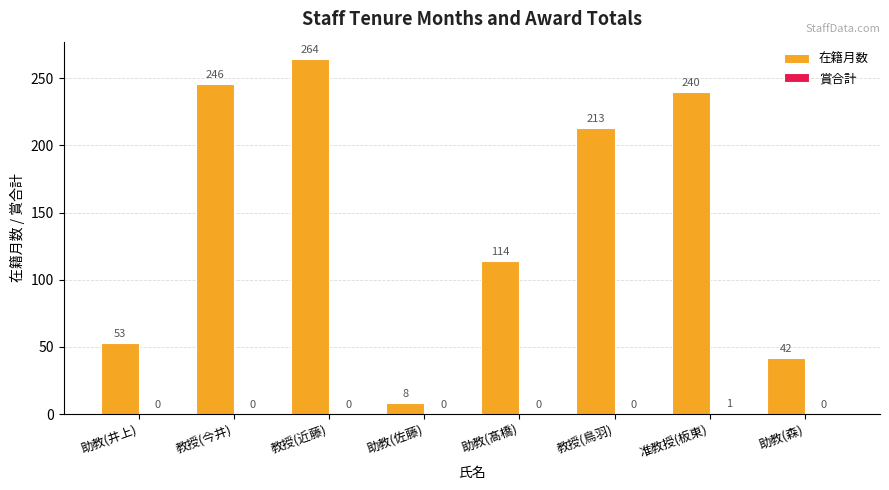

The value of 在籍月数 at 助教(髙橋) is 63. True or false?

False